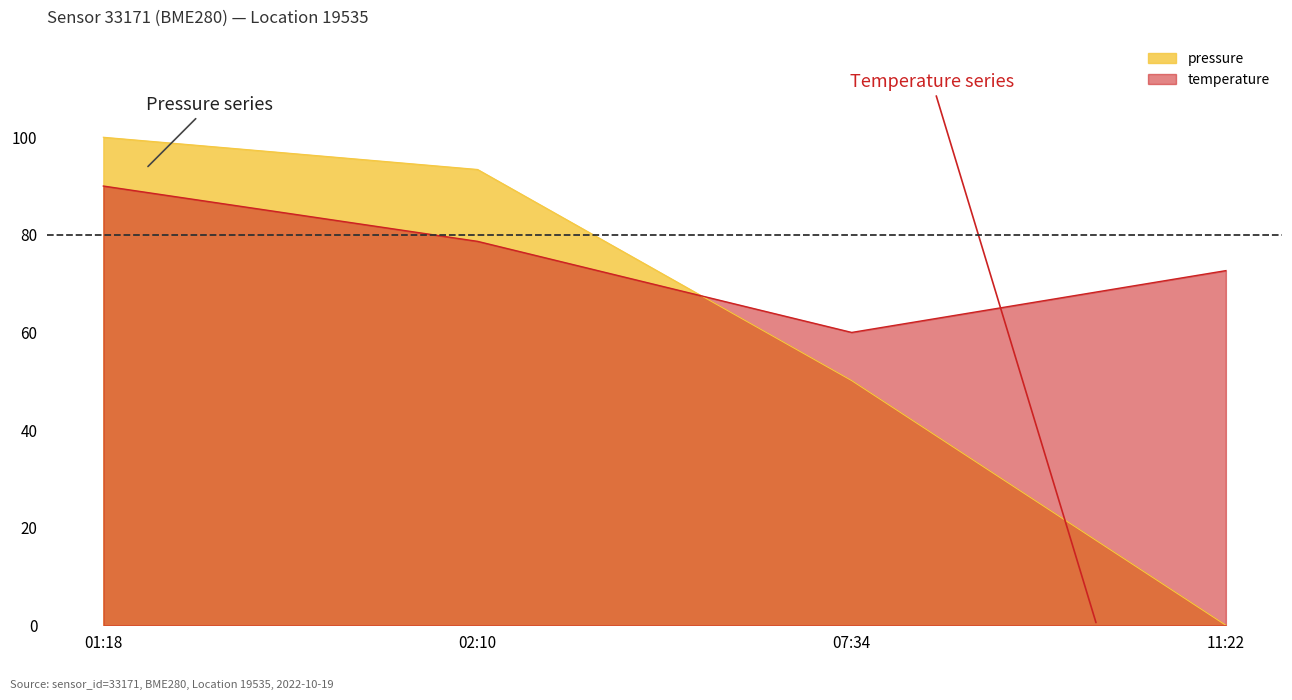

Reading right to left, extract all data points from this chart.

pressure: 0.0	50.1	93.4	100.0
temperature: 72.7	60.0	78.7	90.0